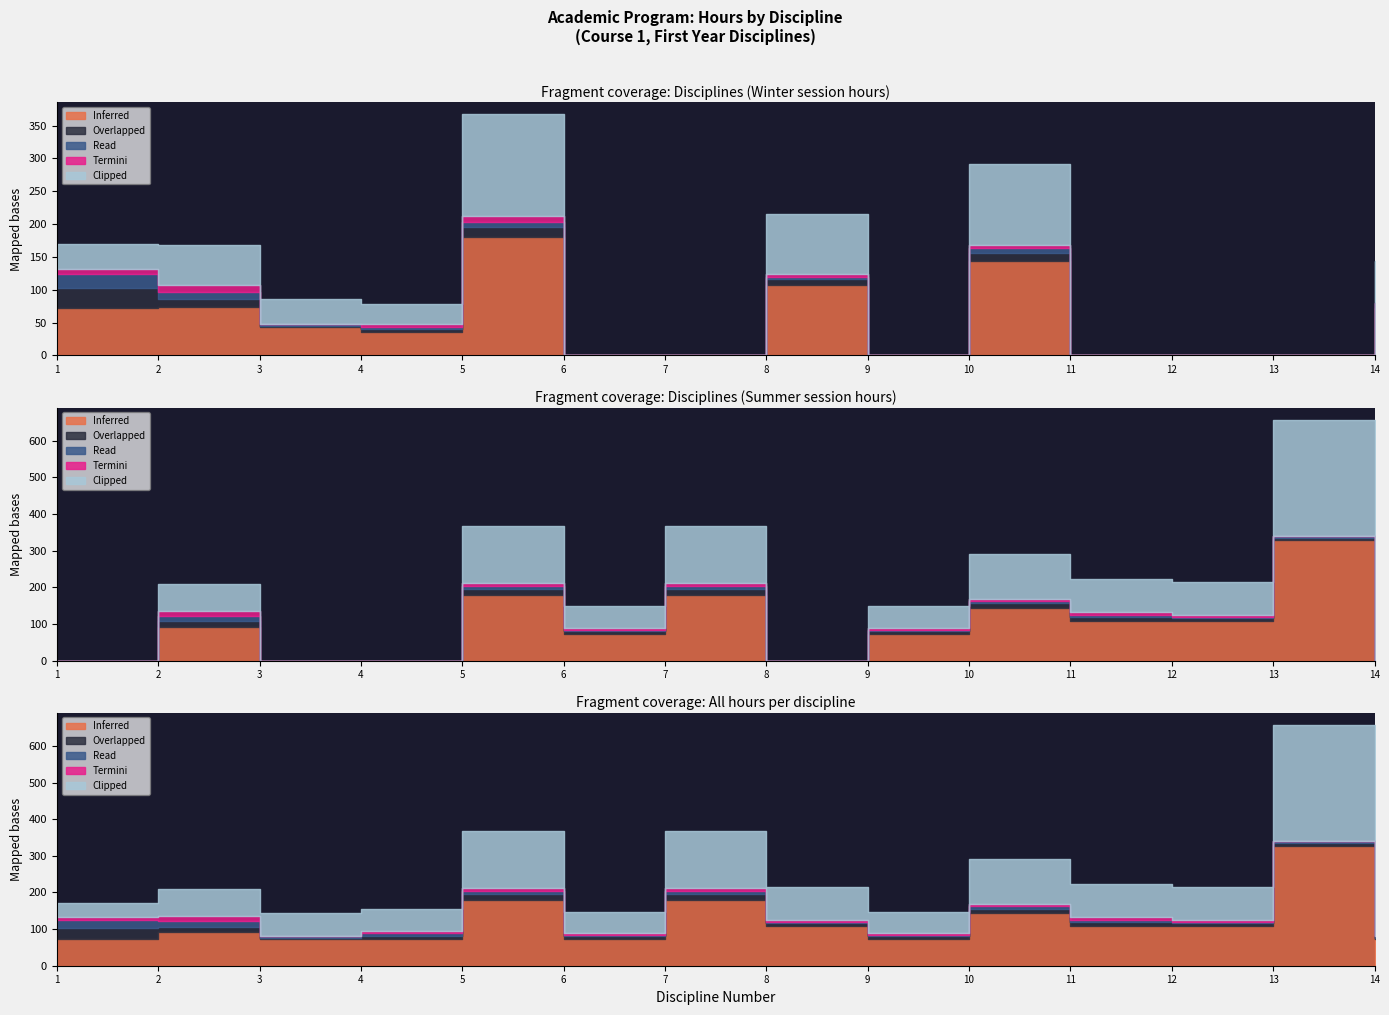

True or false: Clipped has a value of 155 at 7.

True